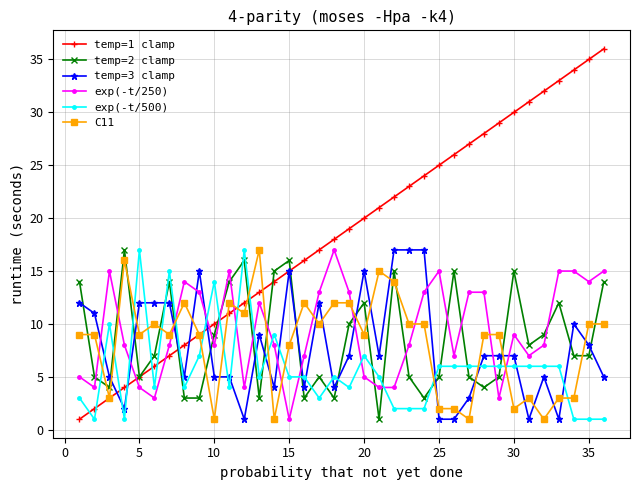

True or false: C11 and exp(-t/500) intersect in this chart.

True